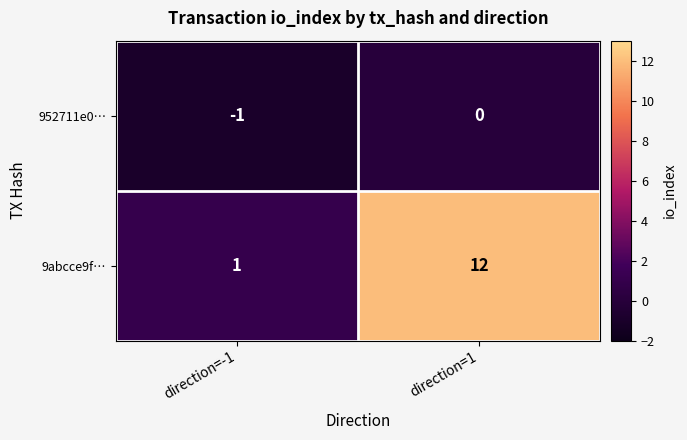

Reading left to right, list all the values displayed in this chart.

952711e0…: -1	0
9abcce9f…: 1	12